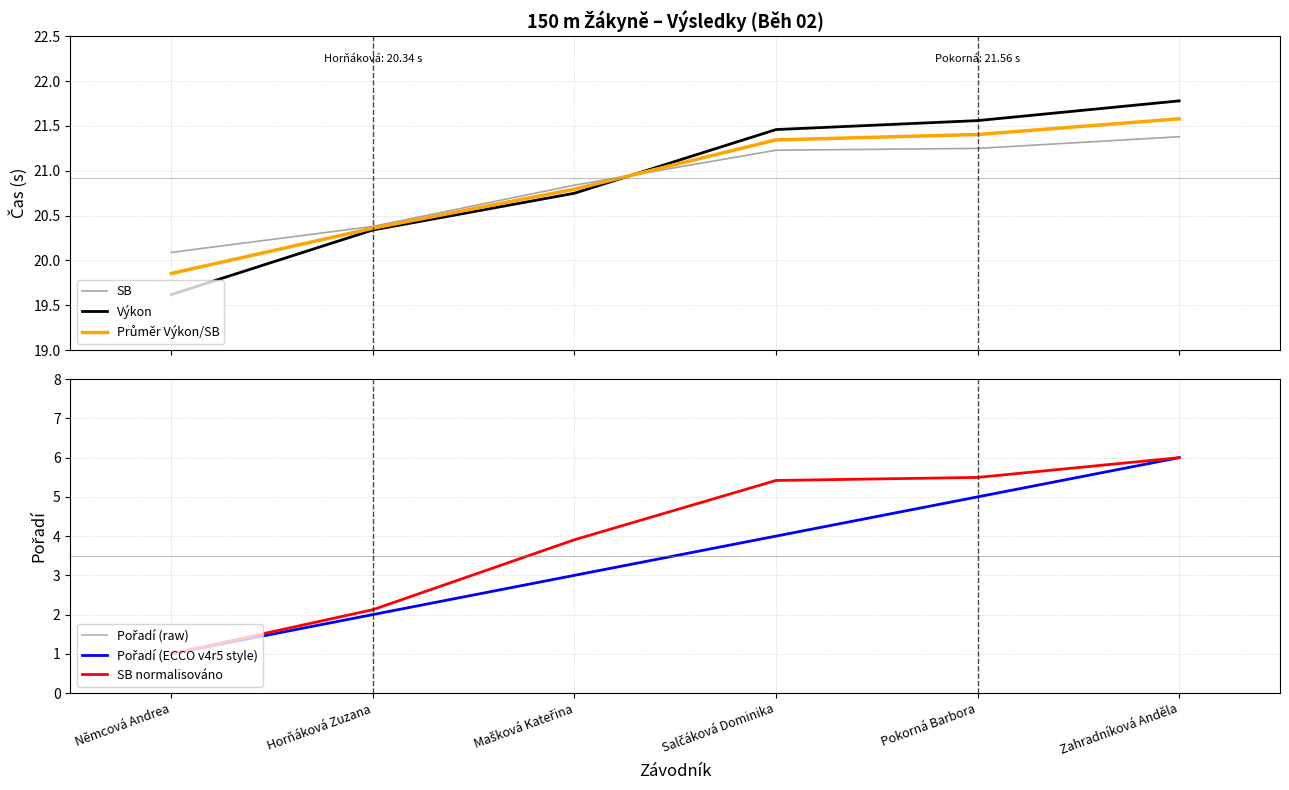

How many distinct data groups are displayed?

6